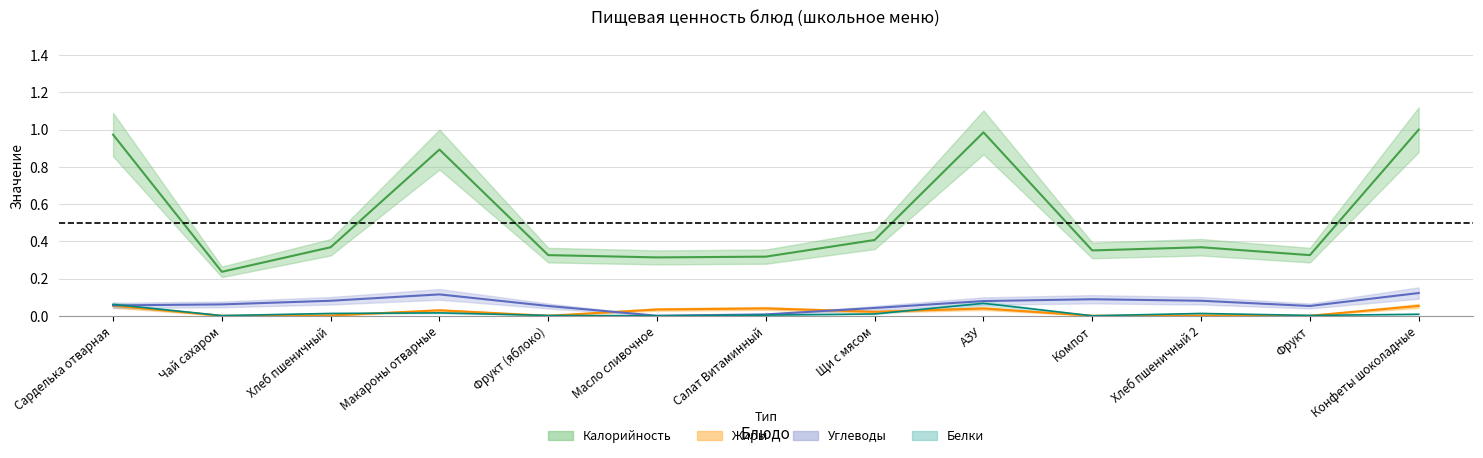

What are all the series names shown in the legend?

Калорийность, Белки, Жиры, Углеводы